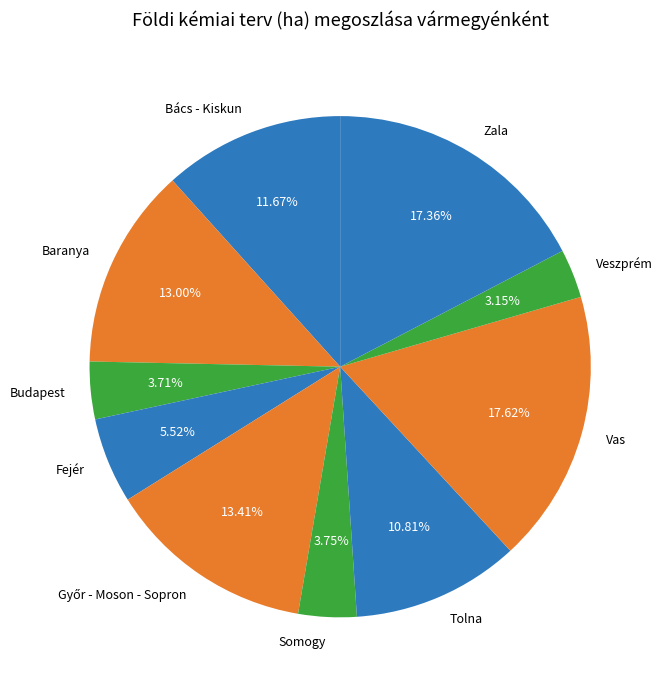

Which category has the smallest portion of the pie?

Veszprém